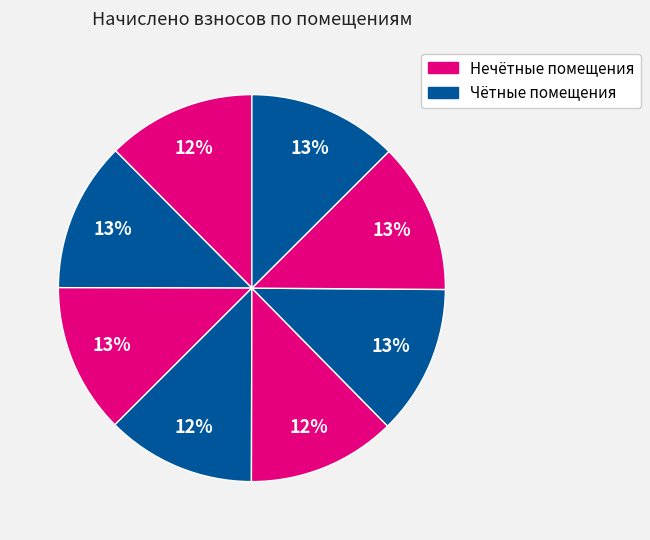

How many slices are in this pie chart?

8